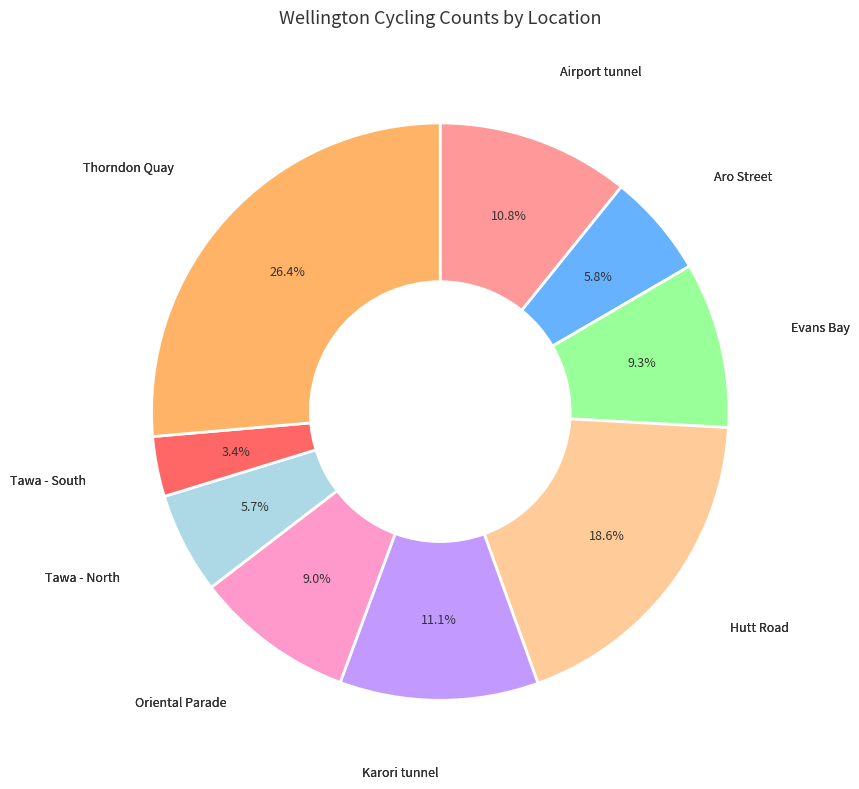

Is there a majority slice in this chart?

No